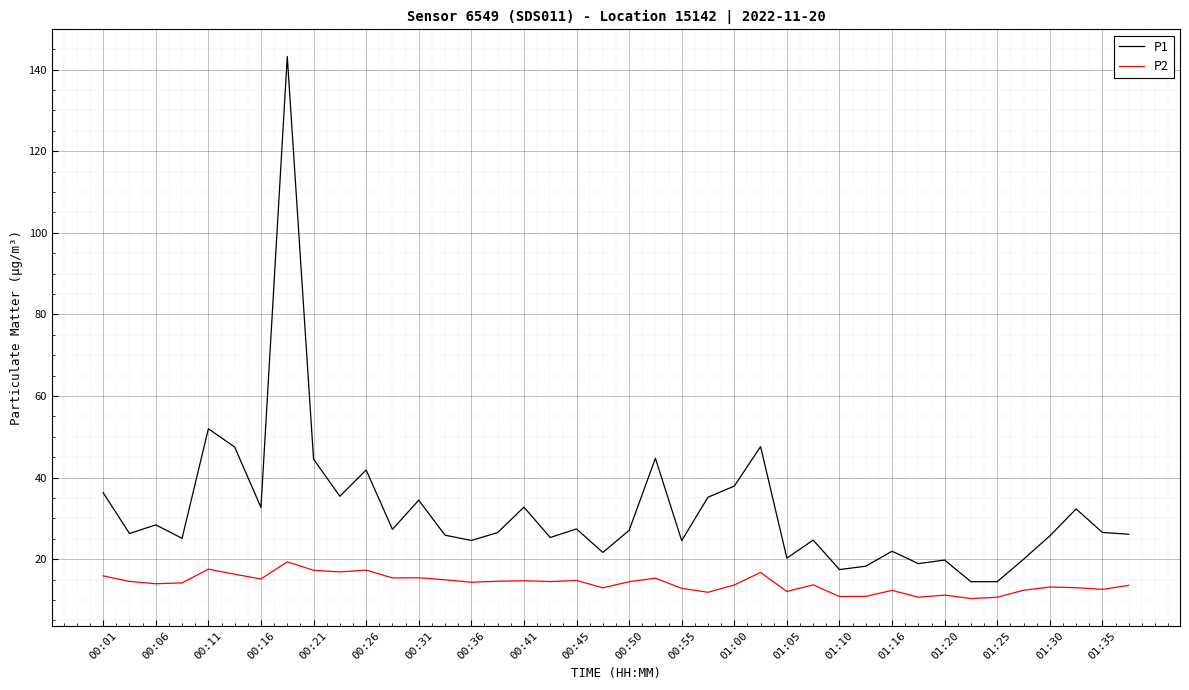

What is the maximum value shown in the chart?

143.2